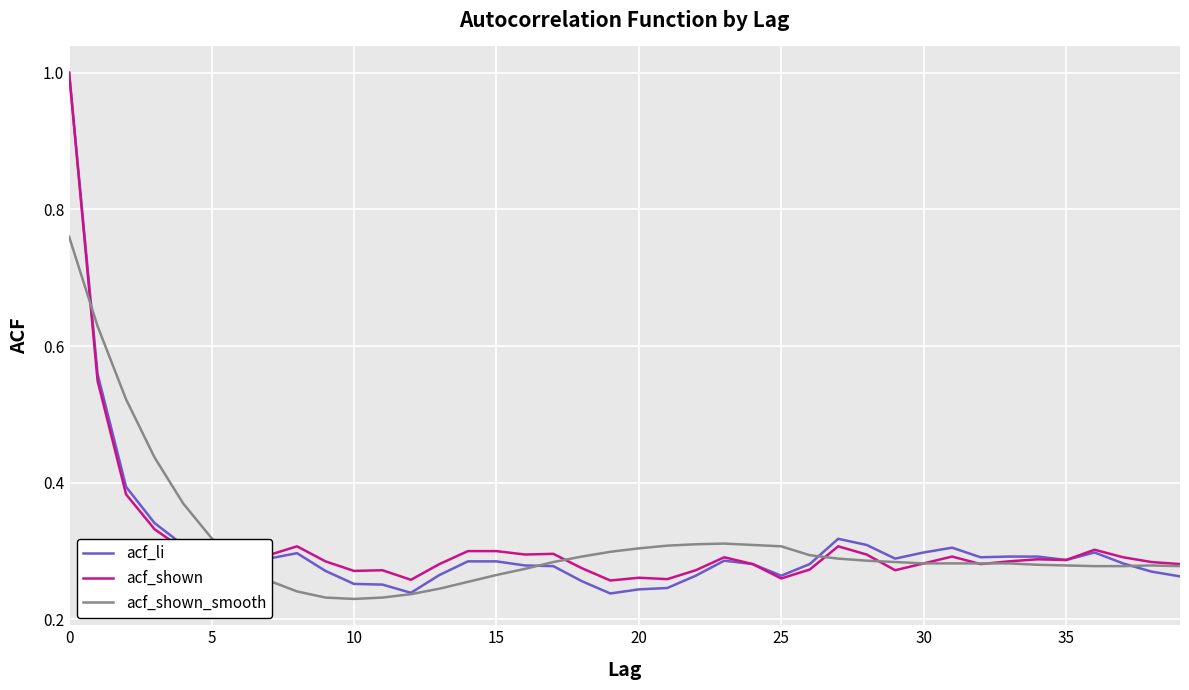

Count the acf_shown_smooth values in the range 0 to 1.

40